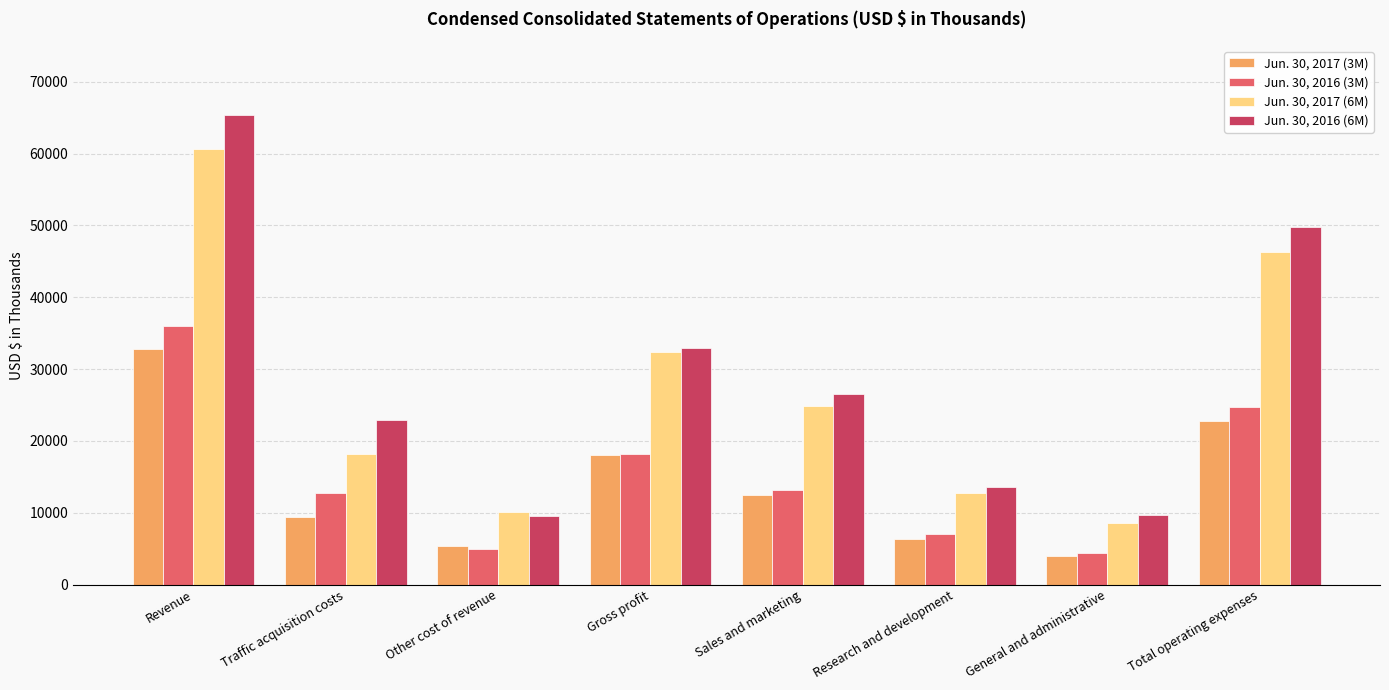

Between General and administrative and Total operating expenses, which series saw the biggest shift?

Jun. 30, 2016 (6M)